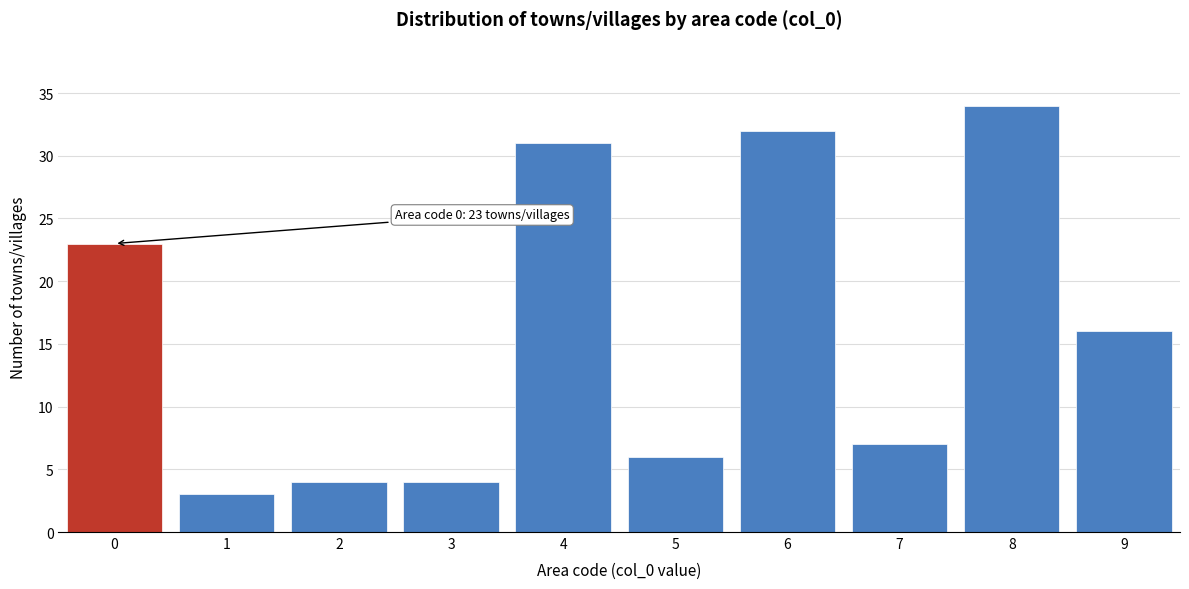

Reading left to right, extract all data points from this chart.

0=23	1=3	2=4	3=4	4=31	5=6	6=32	7=7	8=34	9=16